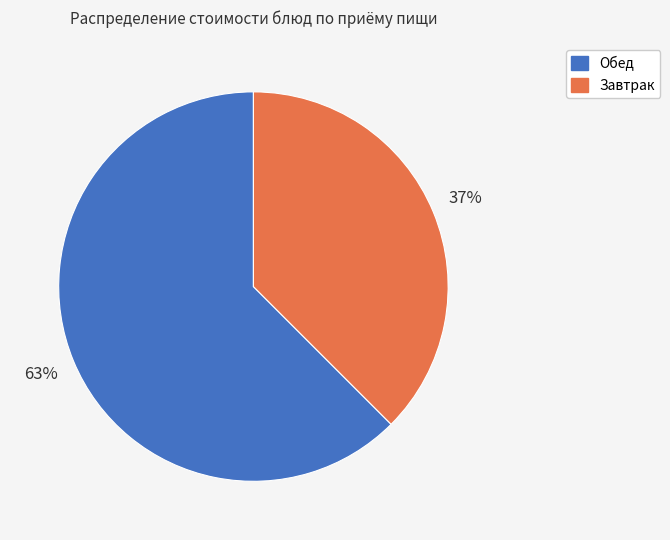

Is there a majority slice in this chart?

Yes